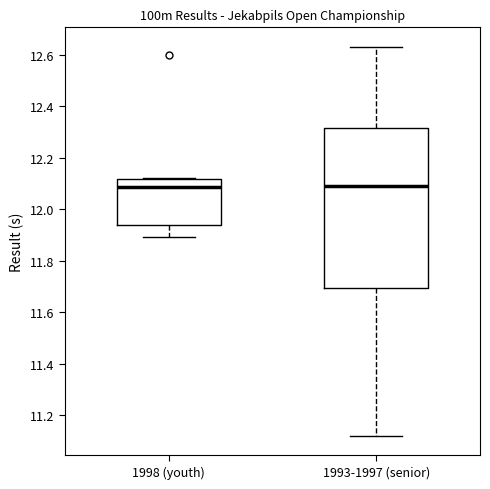

Where does the lower whisker of the box for 1993-1997 (senior) end on the y-axis? The values are not printed on the chart, so give them approximately, as read against the axis.

11.12